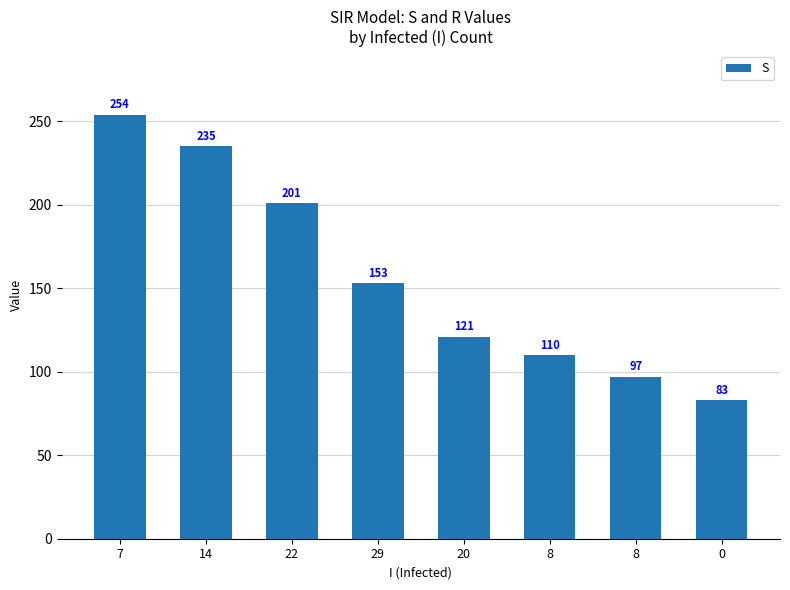

Is it true that the value at 0 is 83?

True